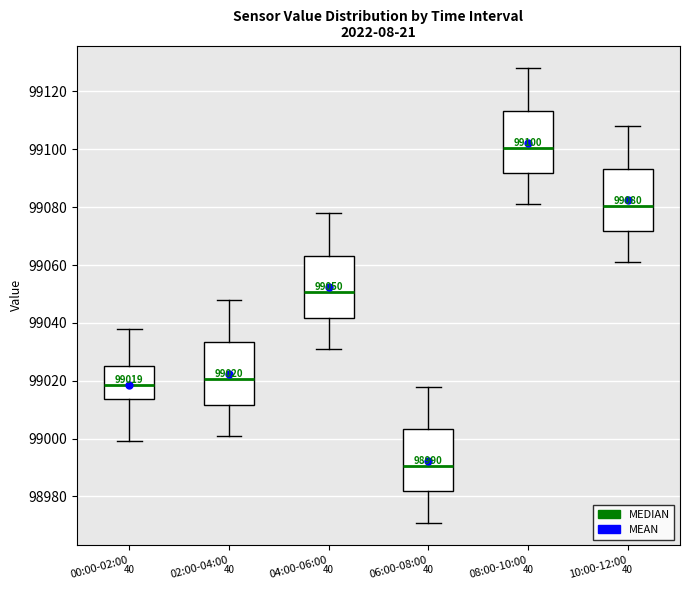

Which box's median line is the lowest?

06:00-08:00